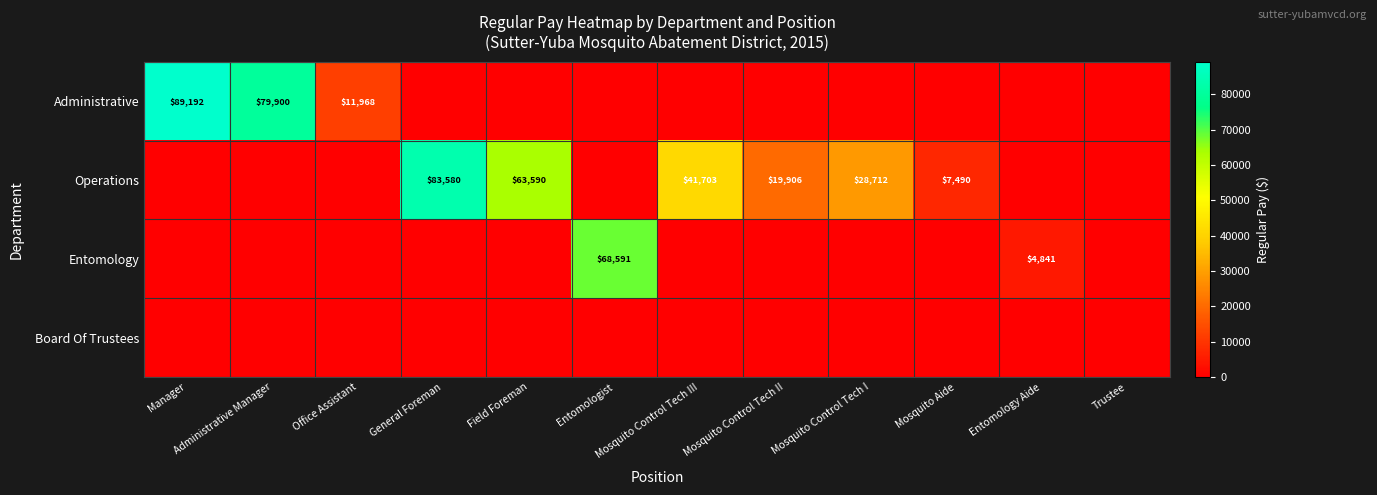

The value of Operations at Mosquito Control Tech II is 13014. True or false?

False